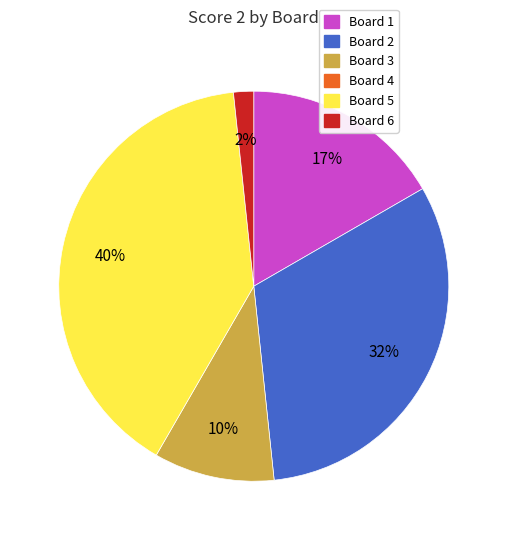

To the nearest percent, what is the difference between the largest and smallest slice percentages?

38%